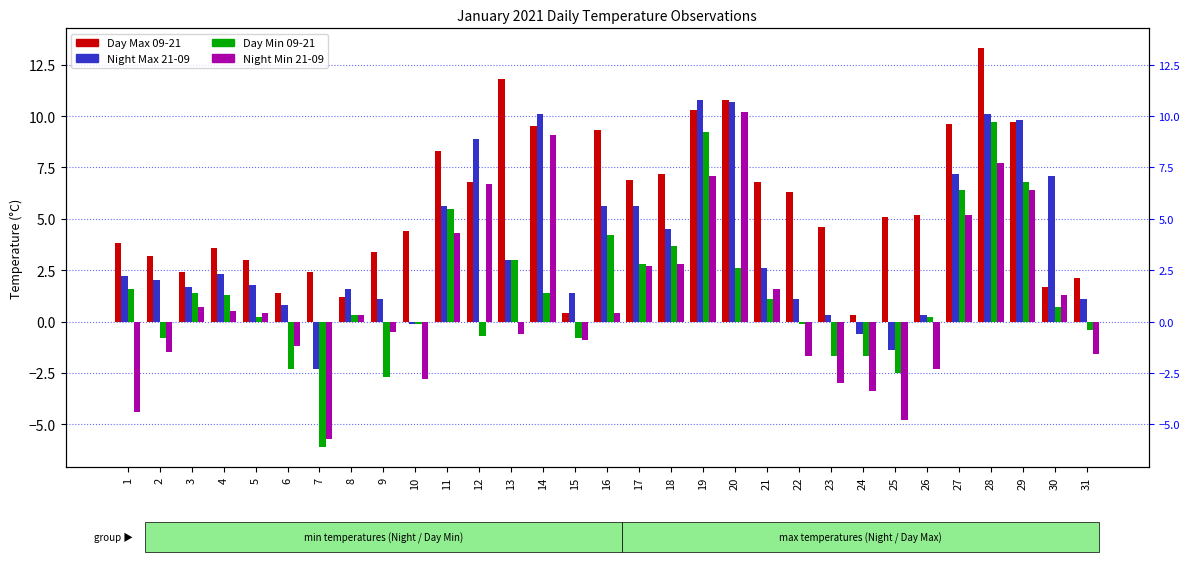

How many values in the Night Min 21-09 series are below 0?

14